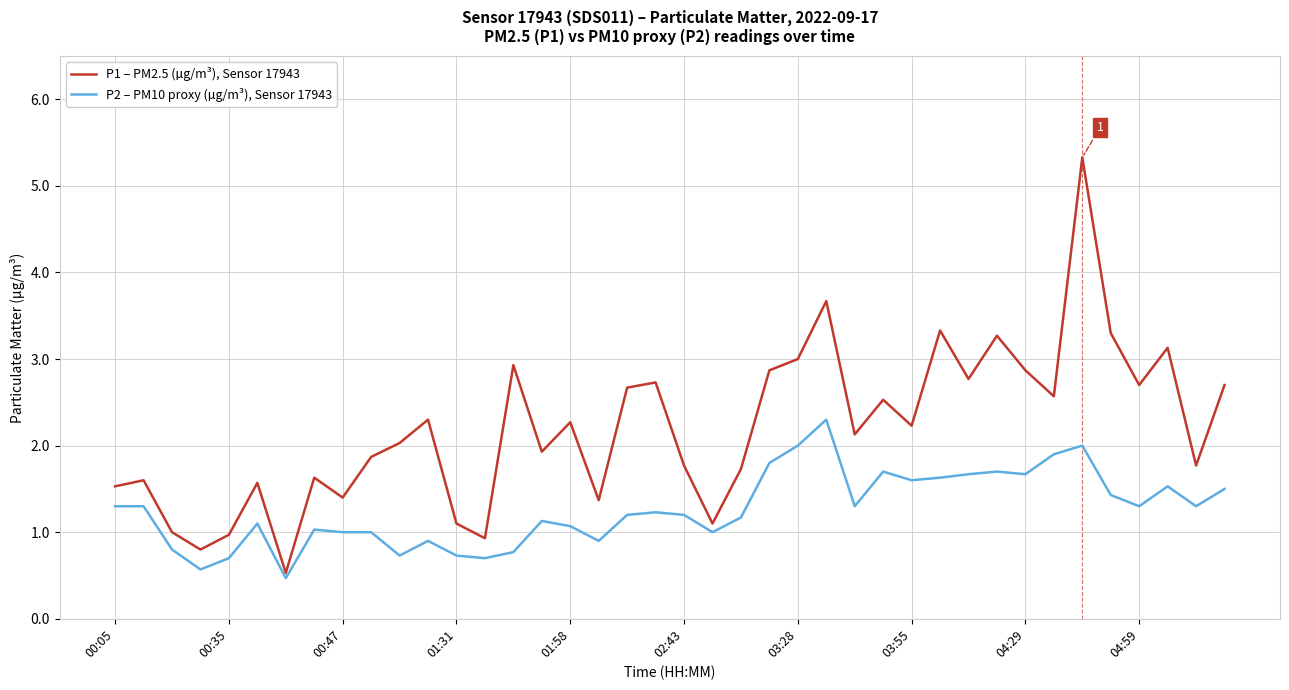

Which series has the largest total across all categories?

P1 – PM2.5 (µg/m³), Sensor 17943